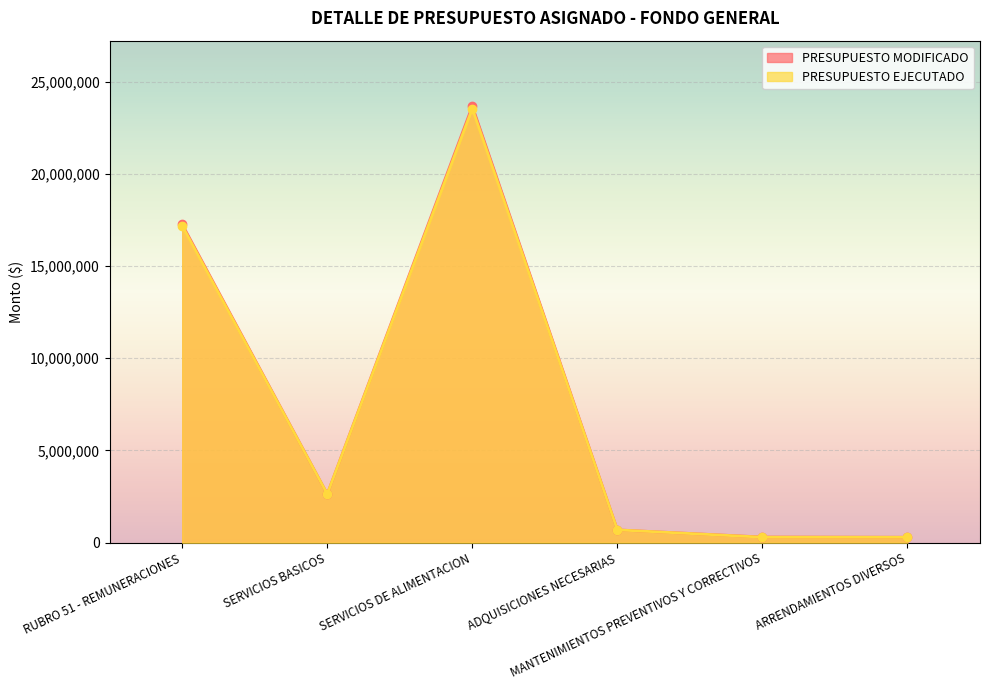

The value of PRESUPUESTO EJECUTADO at RUBRO 51 - REMUNERACIONES is 9296024.8. True or false?

False